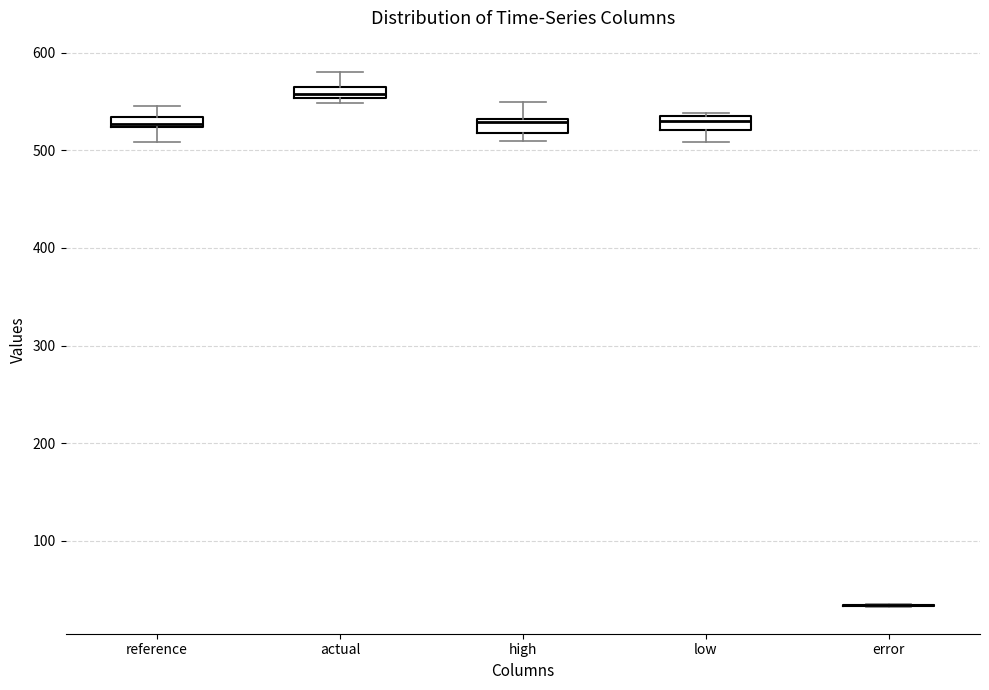

Where does the upper whisker of the box for high end on the y-axis? The values are not printed on the chart, so give them approximately, as read against the axis.

550